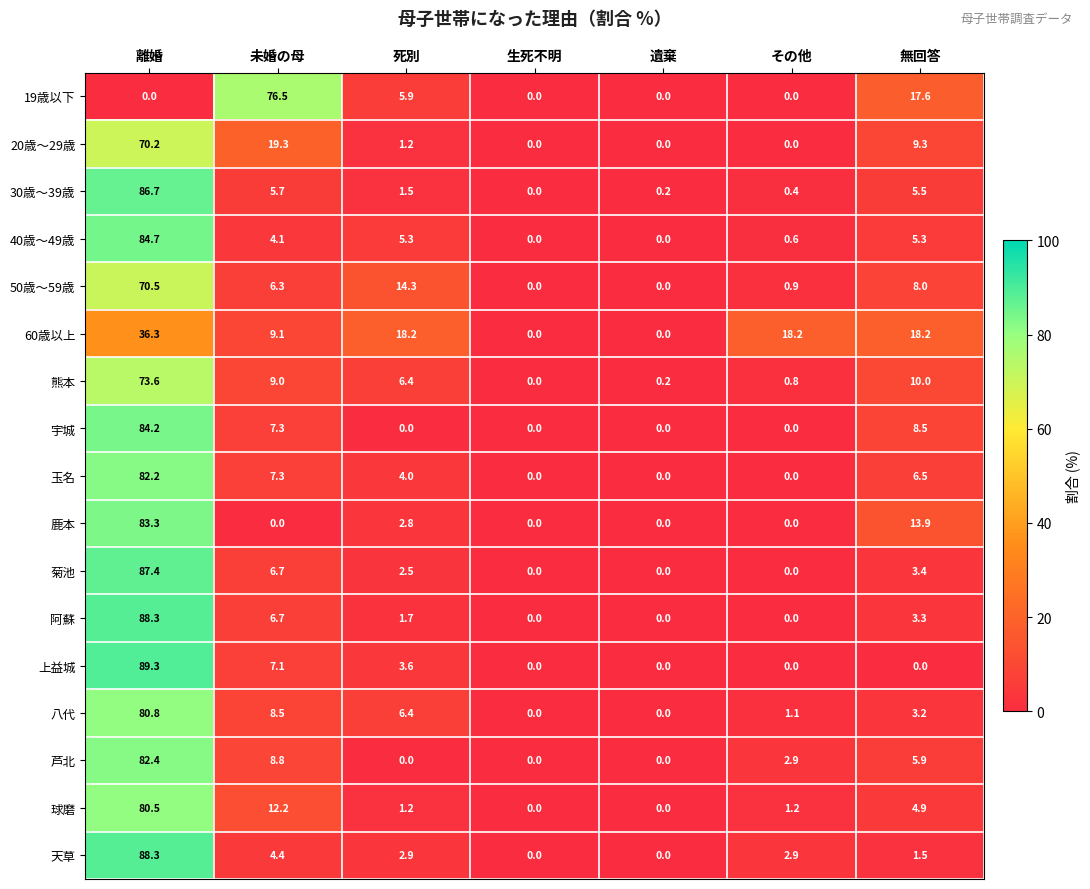

At how many categories does at least one series exceed 67?

2